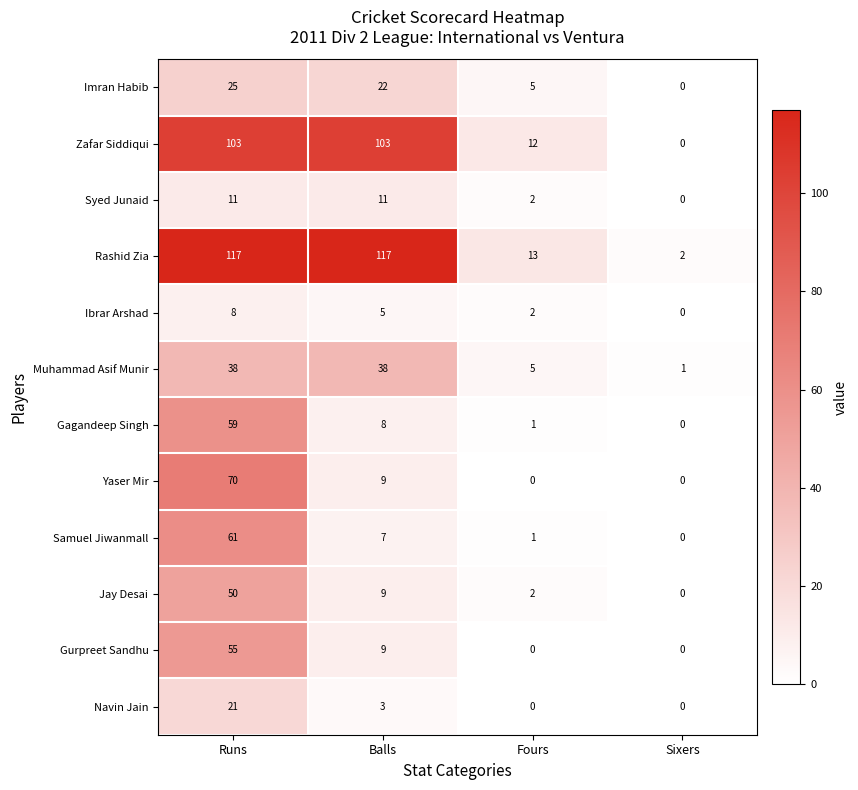

Rank the categories by Jay Desai value from highest to lowest.

Runs, Balls, Fours, Sixers